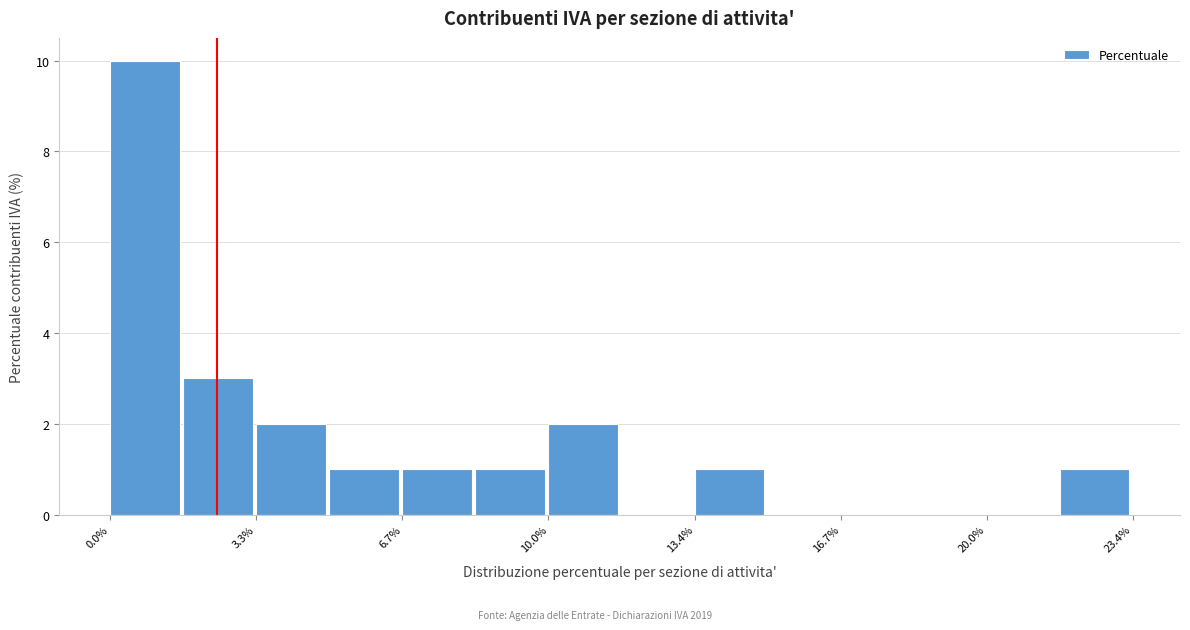

Read against the x-axis, roughly where is the centre of the tallest bar?

1.0